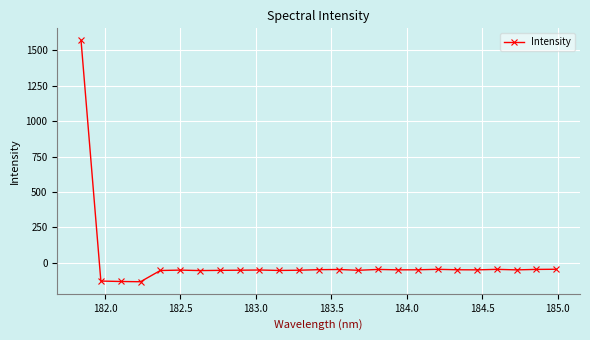

What is the value of the 19th point from the left?

-45.9